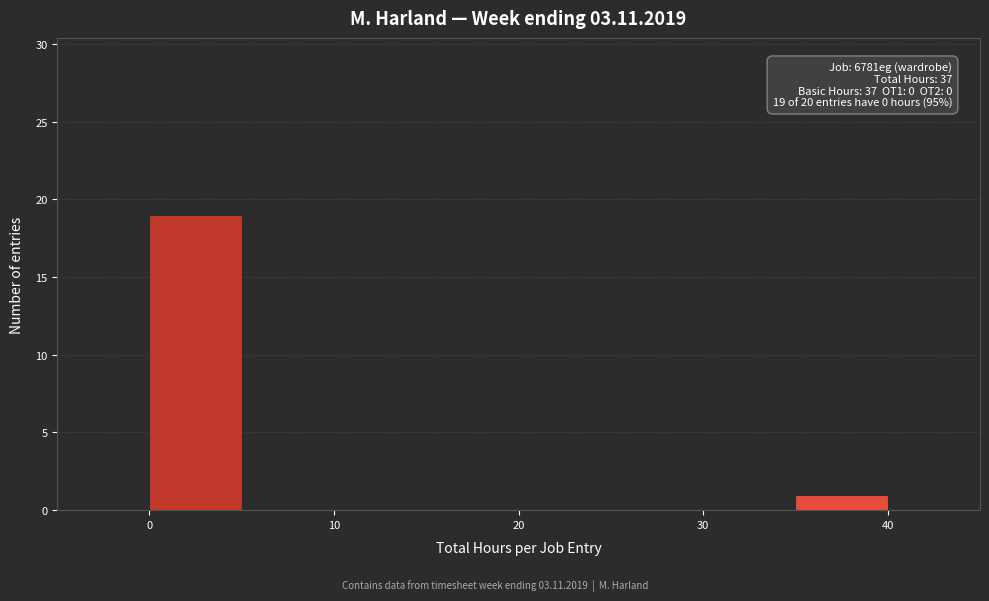

Over which range of the x-axis is the bar tallest?

0 to 5